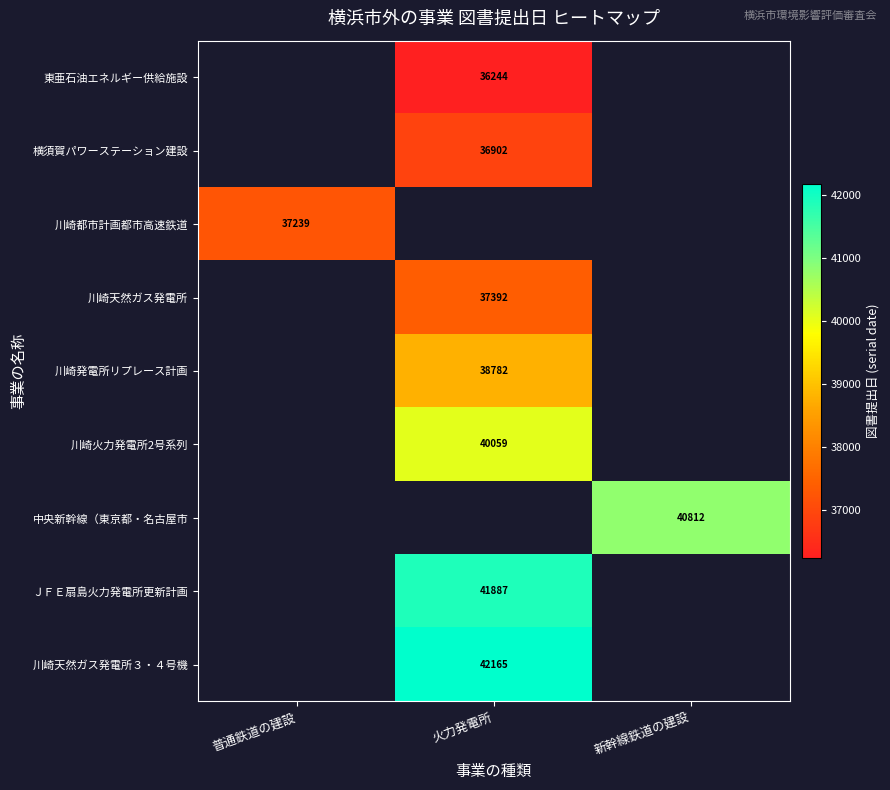

Is it true that 川崎天然ガス発電所 equals 37392 at 火力発電所?

True